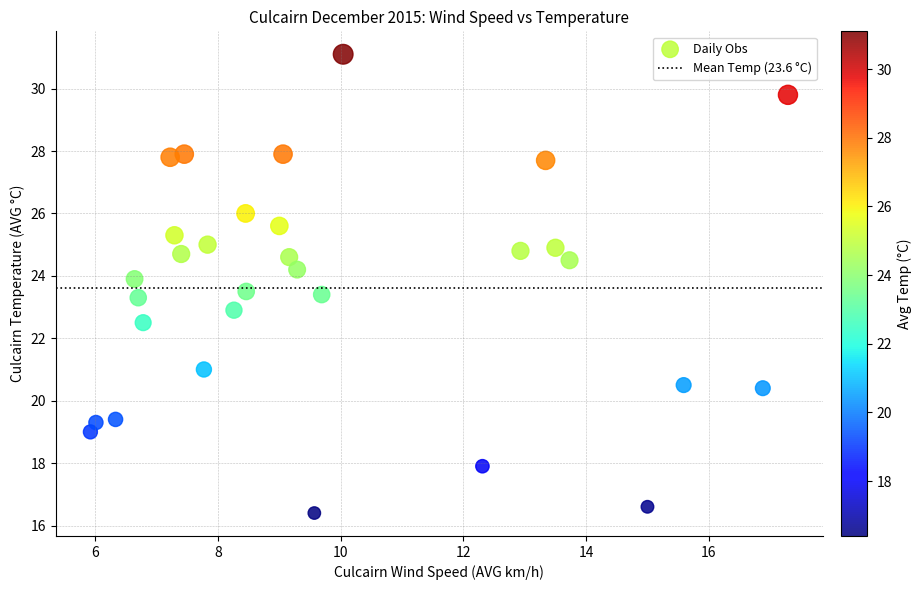

What is the range of Y values (max minus min)?

14.7